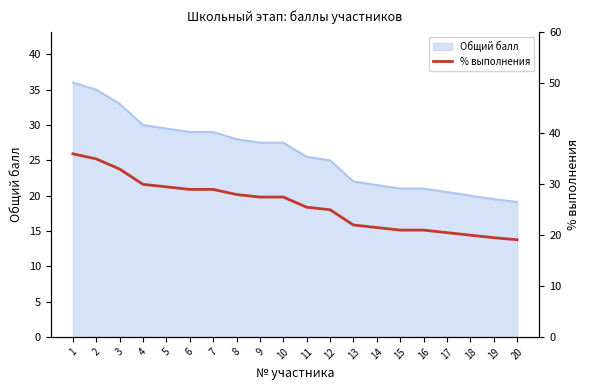

True or false: there are more than 2 points higher than both neighbors.

False